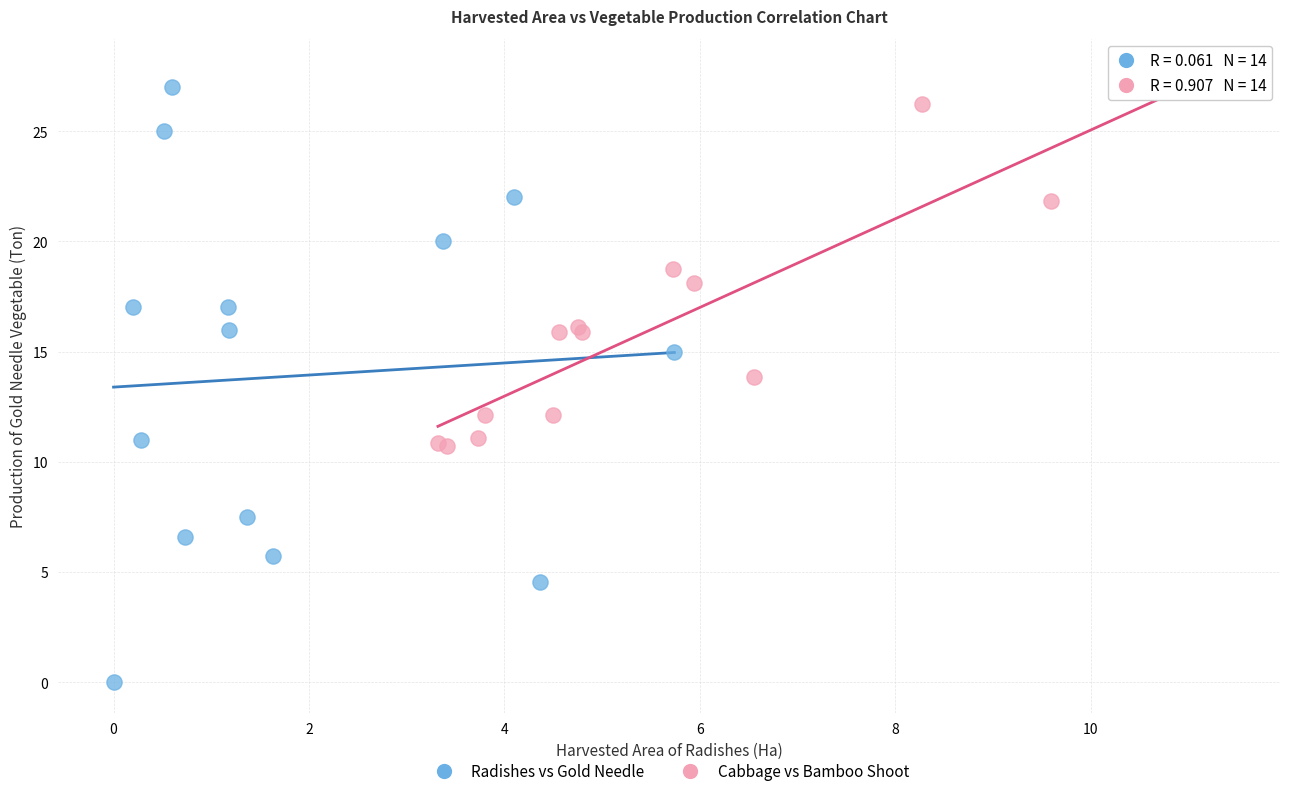

Which series contains the lowest Y value?

Radishes vs Gold Needle